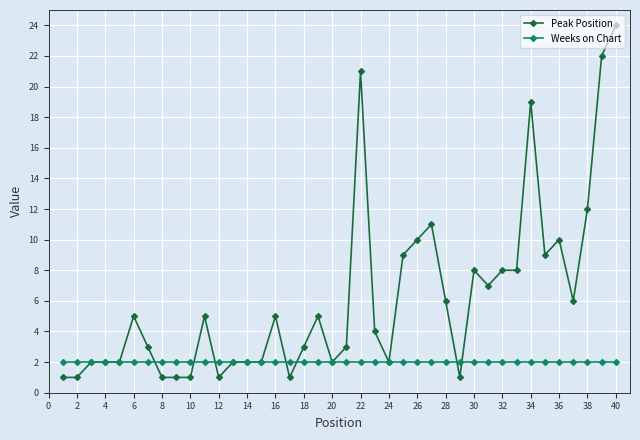

After their last crossing, which series has the higher values: Peak Position or Weeks on Chart?

Peak Position